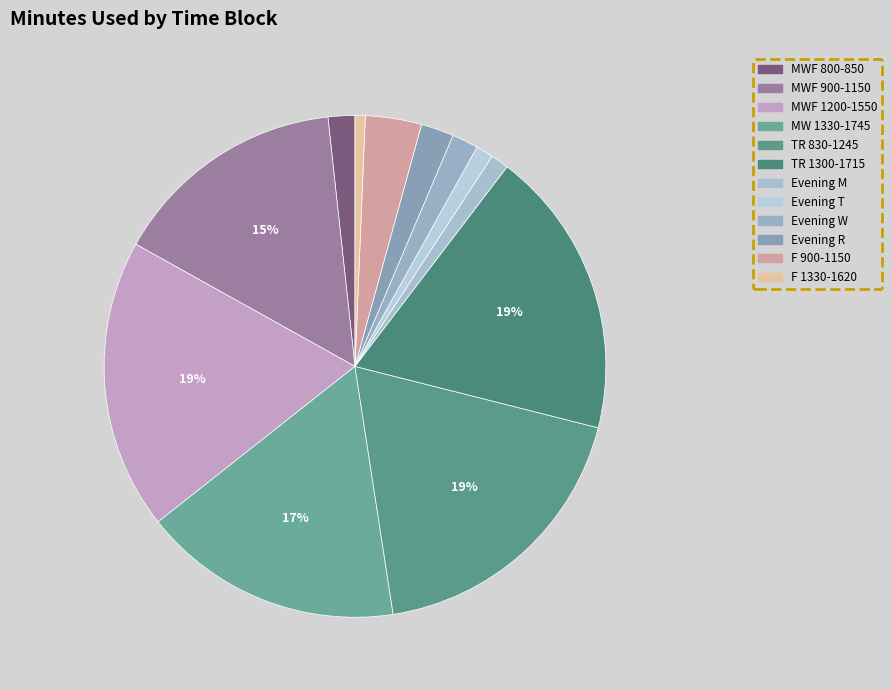

How many segments does this pie chart have?

12